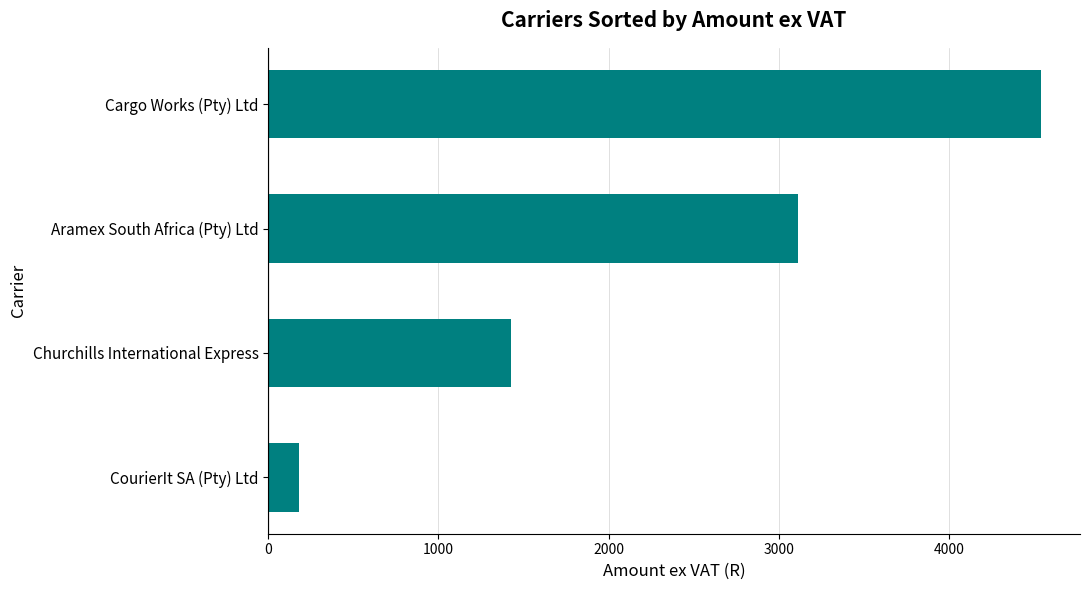

Does the chart contain stacked bars?

No